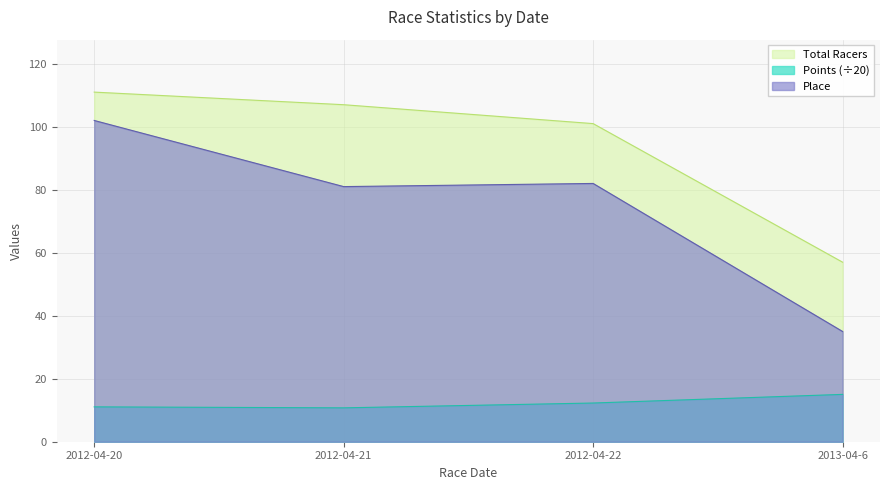

What is the label of the 2nd point from the right?

2012-04-22